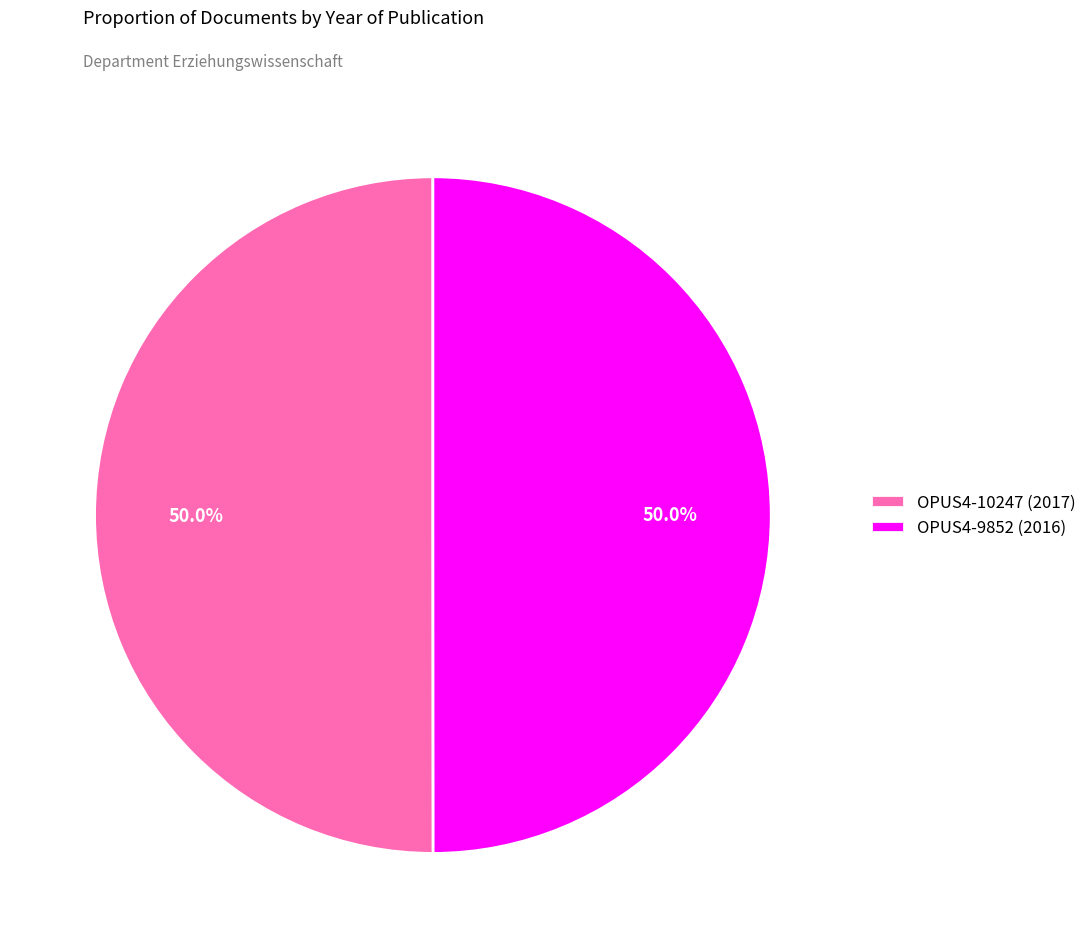

What percentage is NOT represented by OPUS4-10247 (2017)?

50.0%